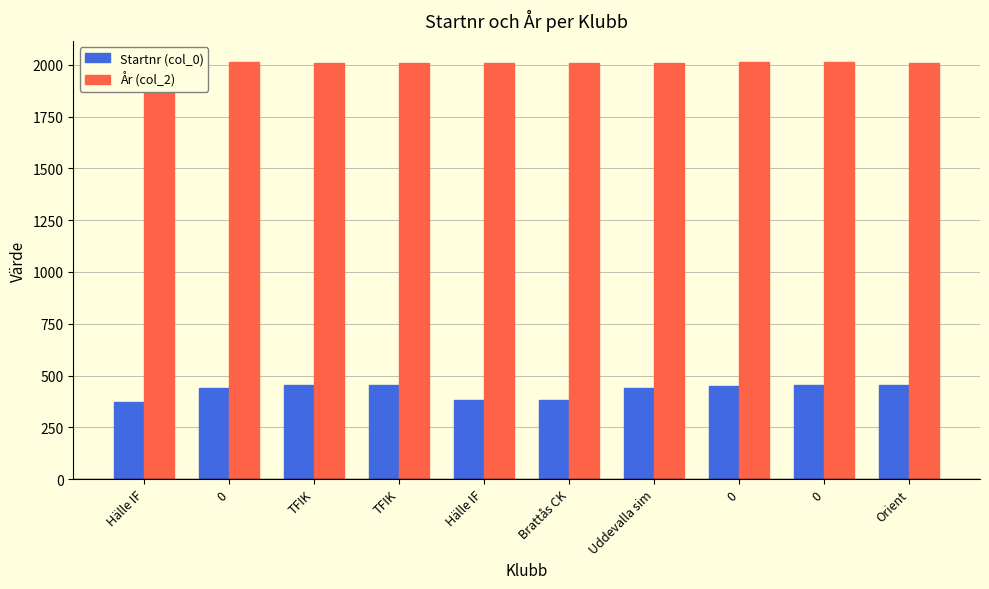

How many bars are there in each group?

2